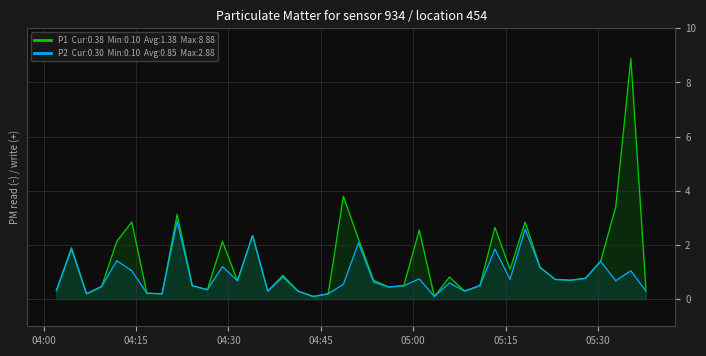

True or false: P1 has more than 0 interior local peaks.

True